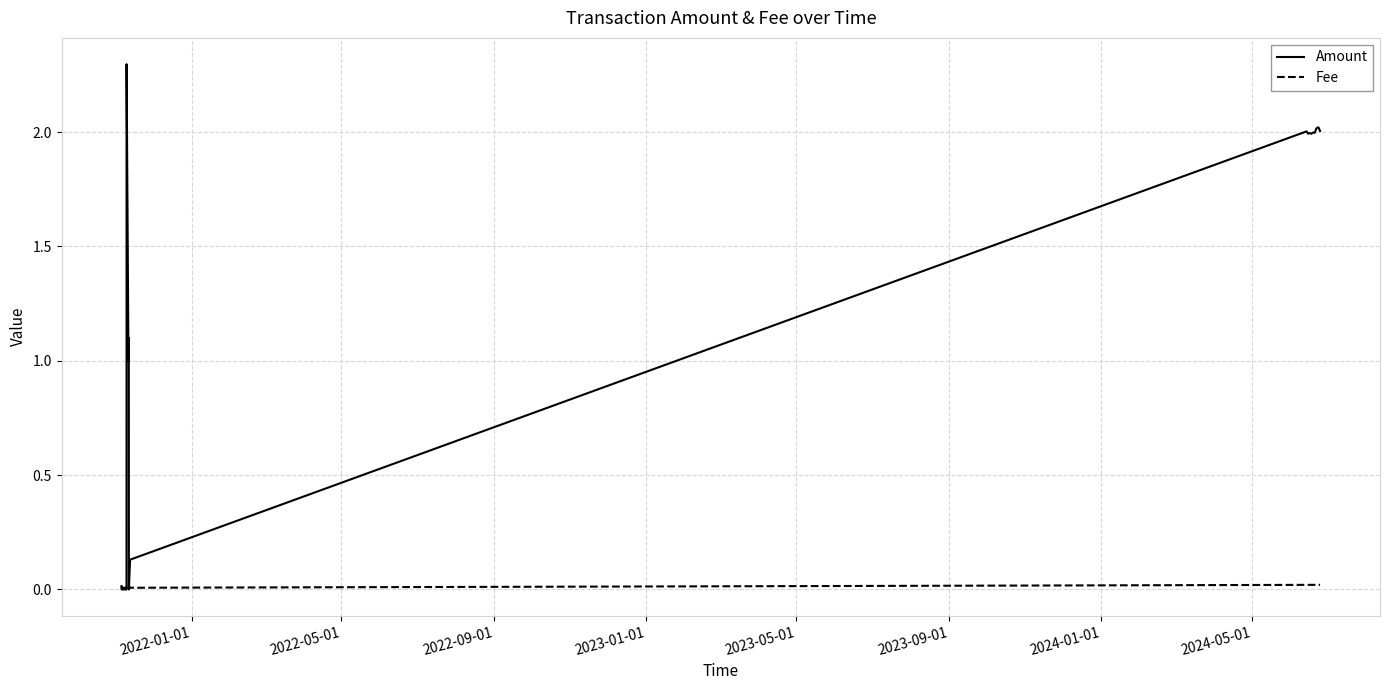

Which series has the widest spread of values?

Amount